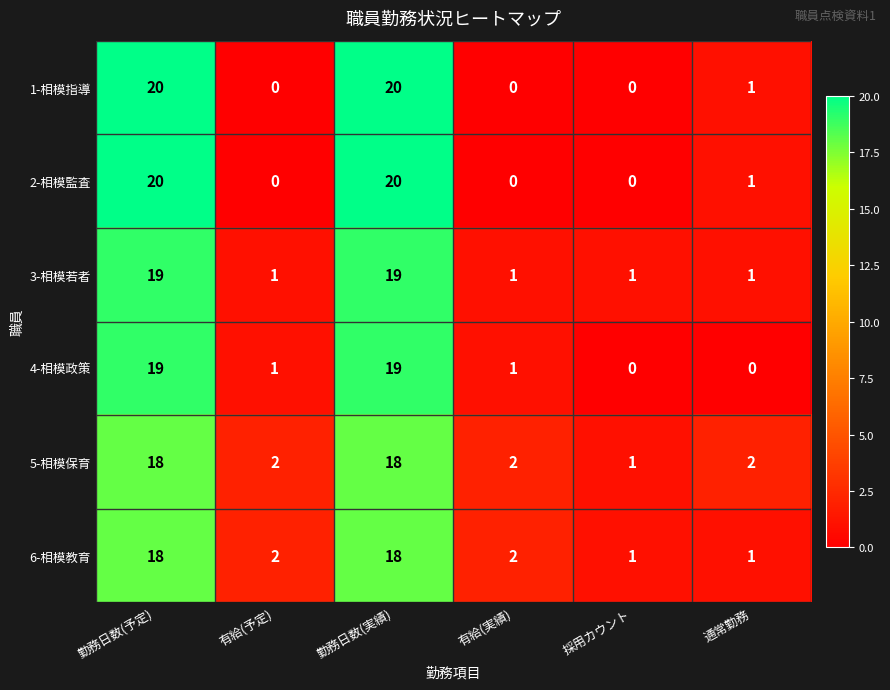

Is the value of 4-相模政策 at 有給(予定) greater than the value of 2-相模監査 at 勤務日数(予定)?

No